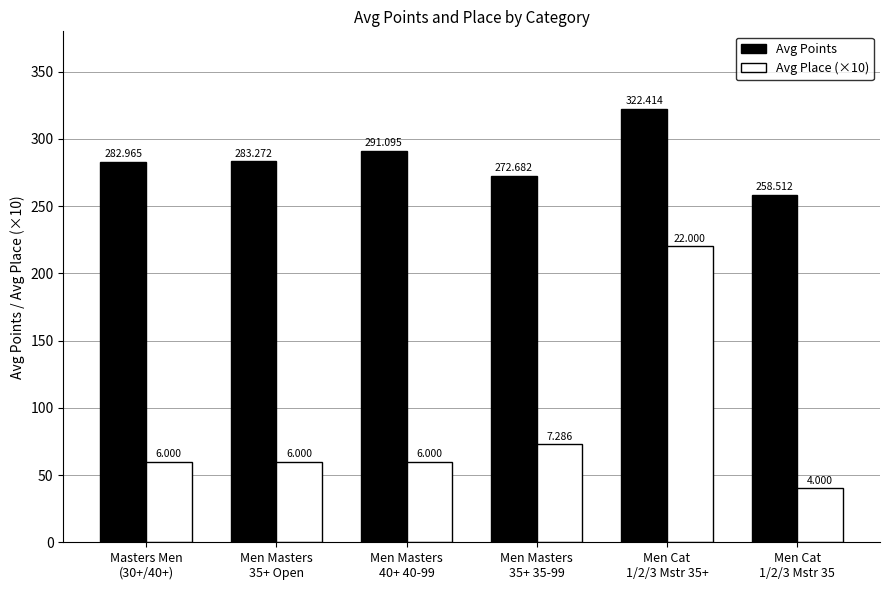

At which label does Avg Place (×10) reach its minimum?

Men Cat
1/2/3 Mstr 35